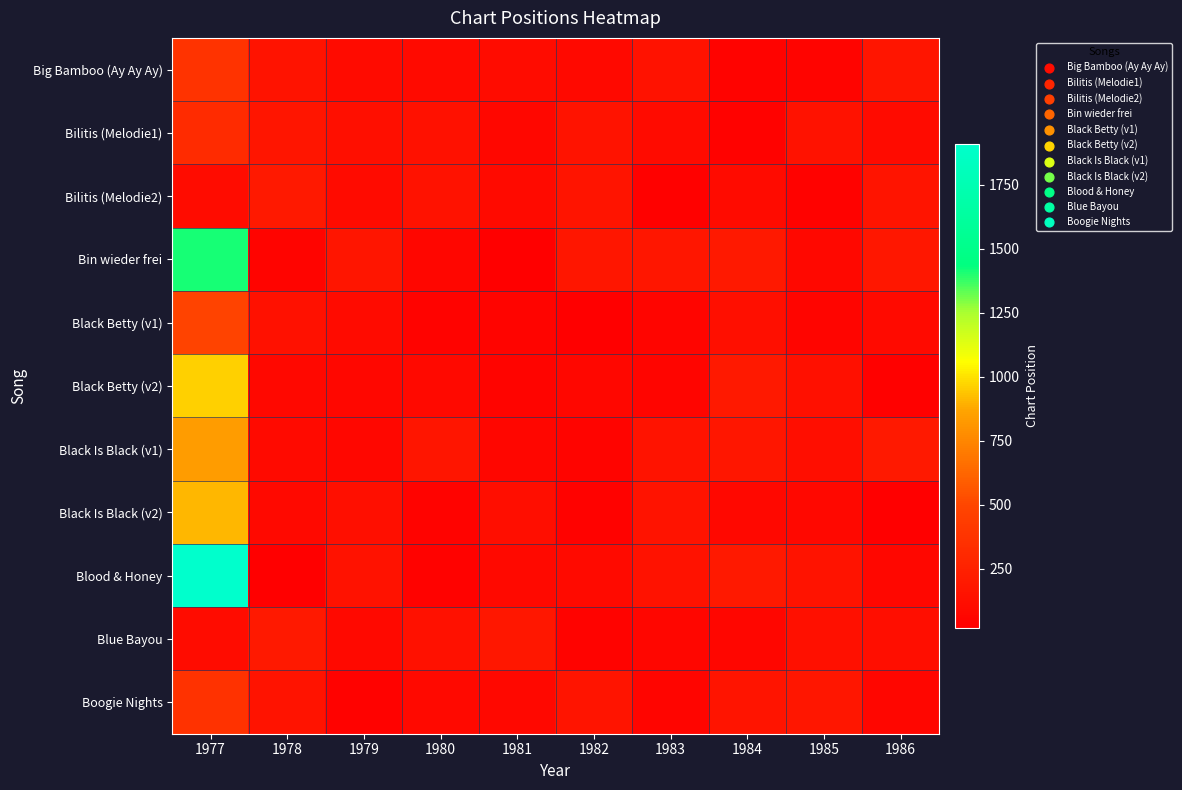

Reading left to right, extract all data points from this chart.

Big Bamboo (Ay Ay Ay): 1977=381	1978=158	1979=104	1980=101	1981=115	1982=88	1983=152	1984=44	1985=52	1986=173
Bilitis (Melodie1): 1977=320	1978=170	1979=128	1980=143	1981=76	1982=153	1983=107	1984=37	1985=147	1986=107
Bilitis (Melodie2): 1977=113	1978=200	1979=102	1980=146	1981=100	1982=163	1983=34	1984=104	1985=40	1986=162
Bin wieder frei: 1977=1411	1978=53	1979=174	1980=68	1981=27	1982=176	1983=182	1984=199	1985=82	1986=183
Black Betty (v1): 1977=481	1978=141	1979=103	1980=49	1981=53	1982=27	1983=58	1984=128	1985=57	1986=96
Black Betty (v2): 1977=963	1978=82	1979=73	1980=88	1981=50	1982=76	1983=61	1984=198	1985=134	1986=29
Black Is Black (v1): 1977=838	1978=95	1979=76	1980=169	1981=67	1982=56	1983=156	1984=181	1985=120	1986=198
Black Is Black (v2): 1977=907	1978=91	1979=127	1980=48	1981=118	1982=38	1983=160	1984=86	1985=81	1986=25
Blood & Honey: 1977=1910	1978=20	1979=151	1980=35	1981=90	1982=100	1983=150	1984=200	1985=157	1986=78
Blue Bayou: 1977=115	1978=199	1979=90	1980=141	1981=188	1982=45	1983=68	1984=67	1985=135	1986=120
Boogie Nights: 1977=374	1978=159	1979=42	1980=92	1981=85	1982=164	1983=61	1984=167	1985=177	1986=65